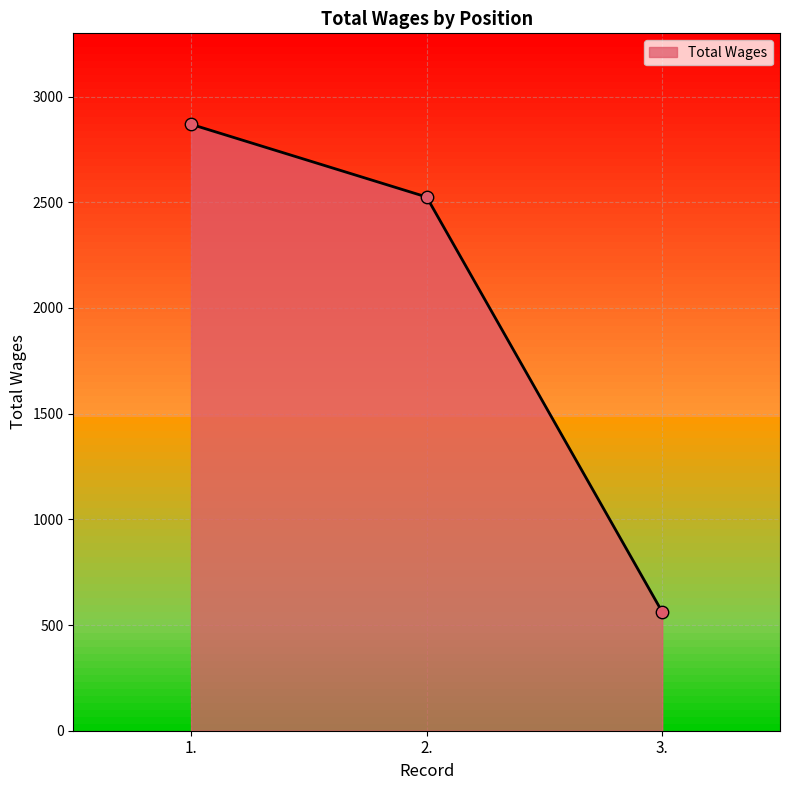

What is the ratio of the value at 1. to the value at 3.?

5.1